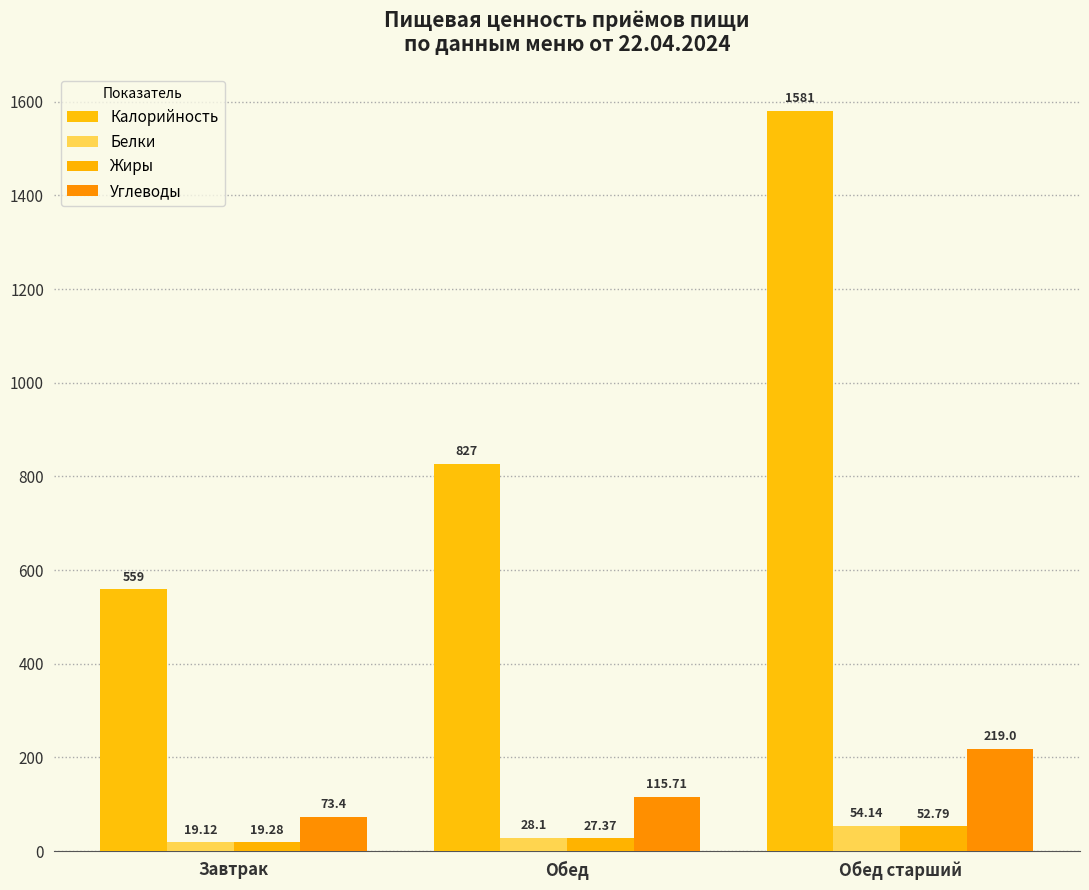

What is the value of the Белки bar at the 1st from the left?

19.1